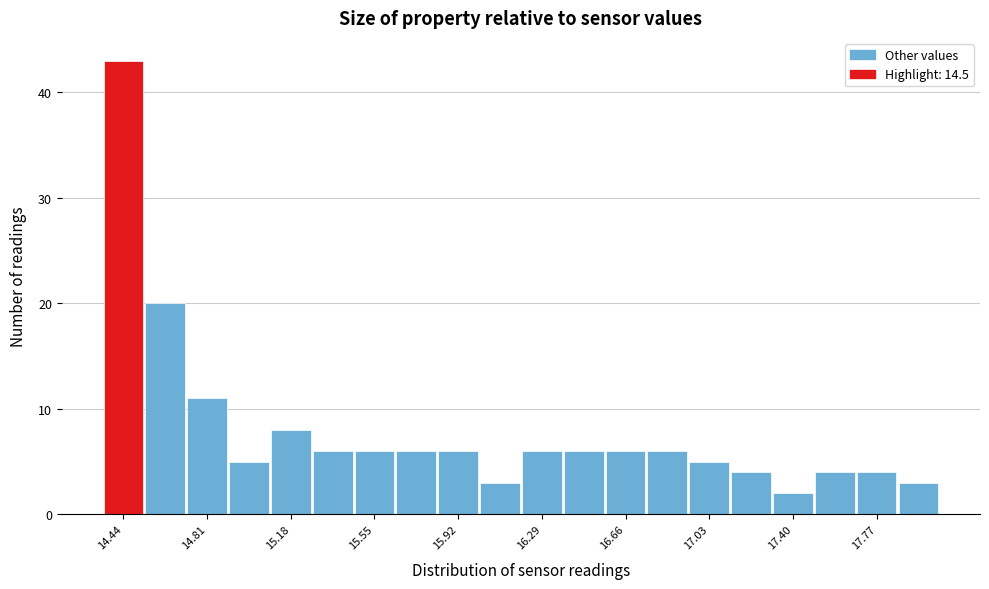

Read against the x-axis, roughly where is the centre of the tallest bar?

14.45